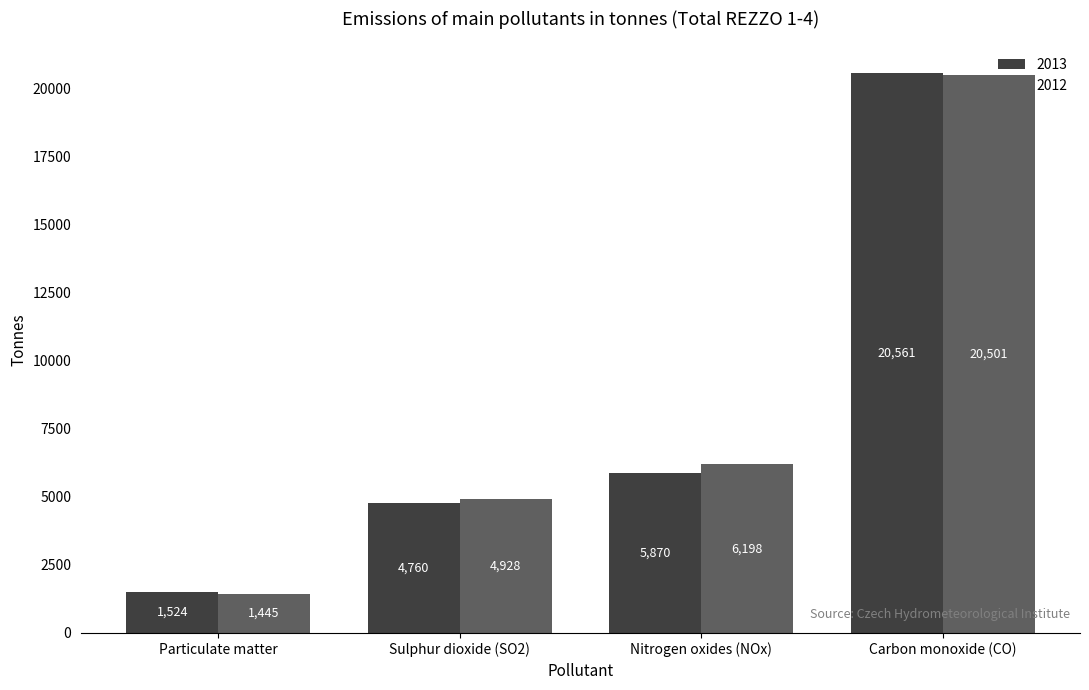

What is the sum of all 2012 values?

33071.6